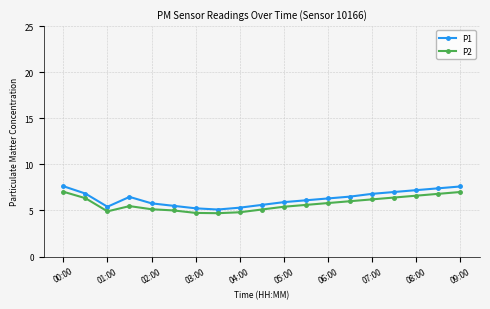

At how many categories does at least one series exceed 4?

19